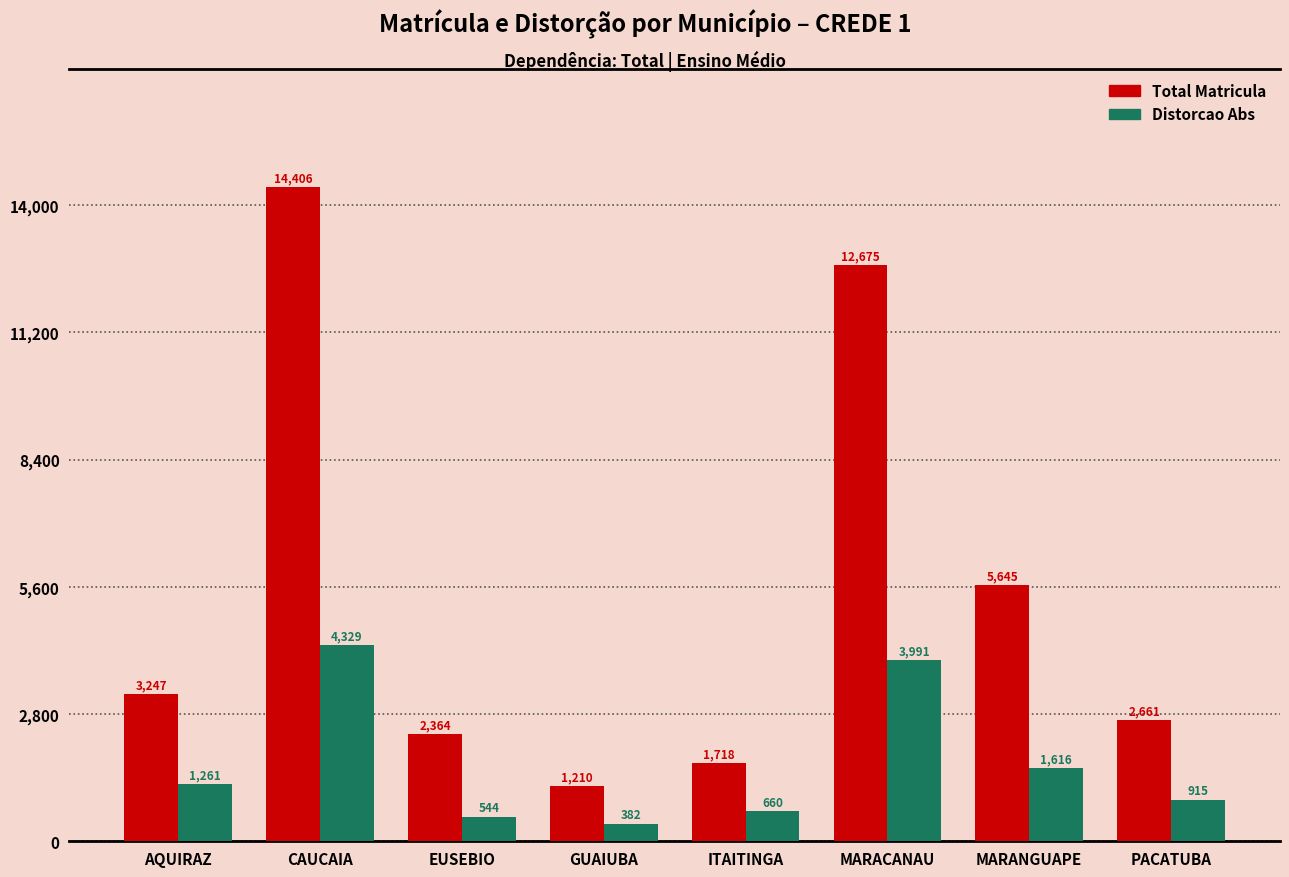

Reading right to left, transcribe all the data shown in this chart.

Total Matricula: PACATUBA=2661	MARANGUAPE=5645	MARACANAU=12675	ITAITINGA=1718	GUAIUBA=1210	EUSEBIO=2364	CAUCAIA=14406	AQUIRAZ=3247
Distorcao Abs: PACATUBA=915	MARANGUAPE=1616	MARACANAU=3991	ITAITINGA=660	GUAIUBA=382	EUSEBIO=544	CAUCAIA=4329	AQUIRAZ=1261